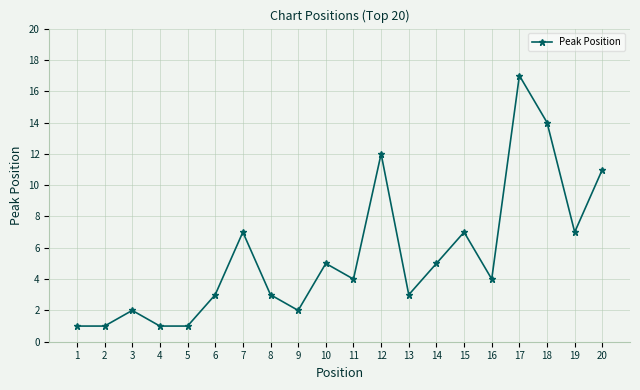

Reading left to right, extract all data points from this chart.

1	1	2	1	1	3	7	3	2	5	4	12	3	5	7	4	17	14	7	11